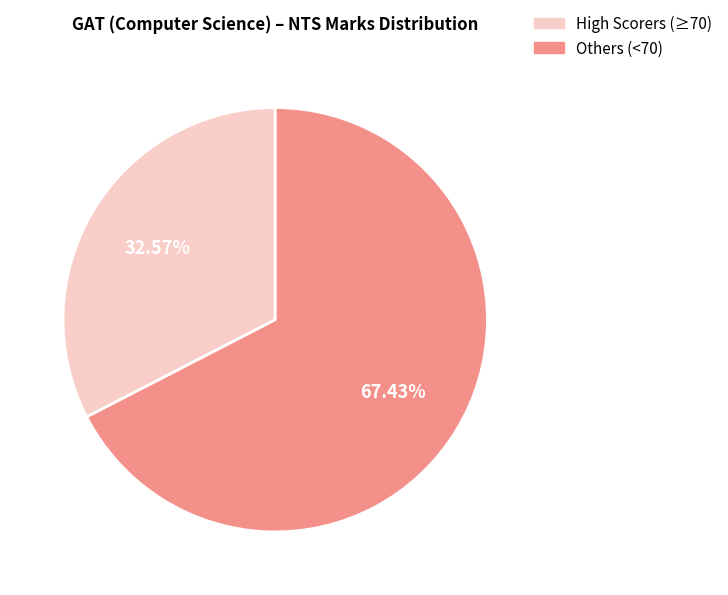

To the nearest percent, what is the difference between the largest and smallest slice percentages?

35%